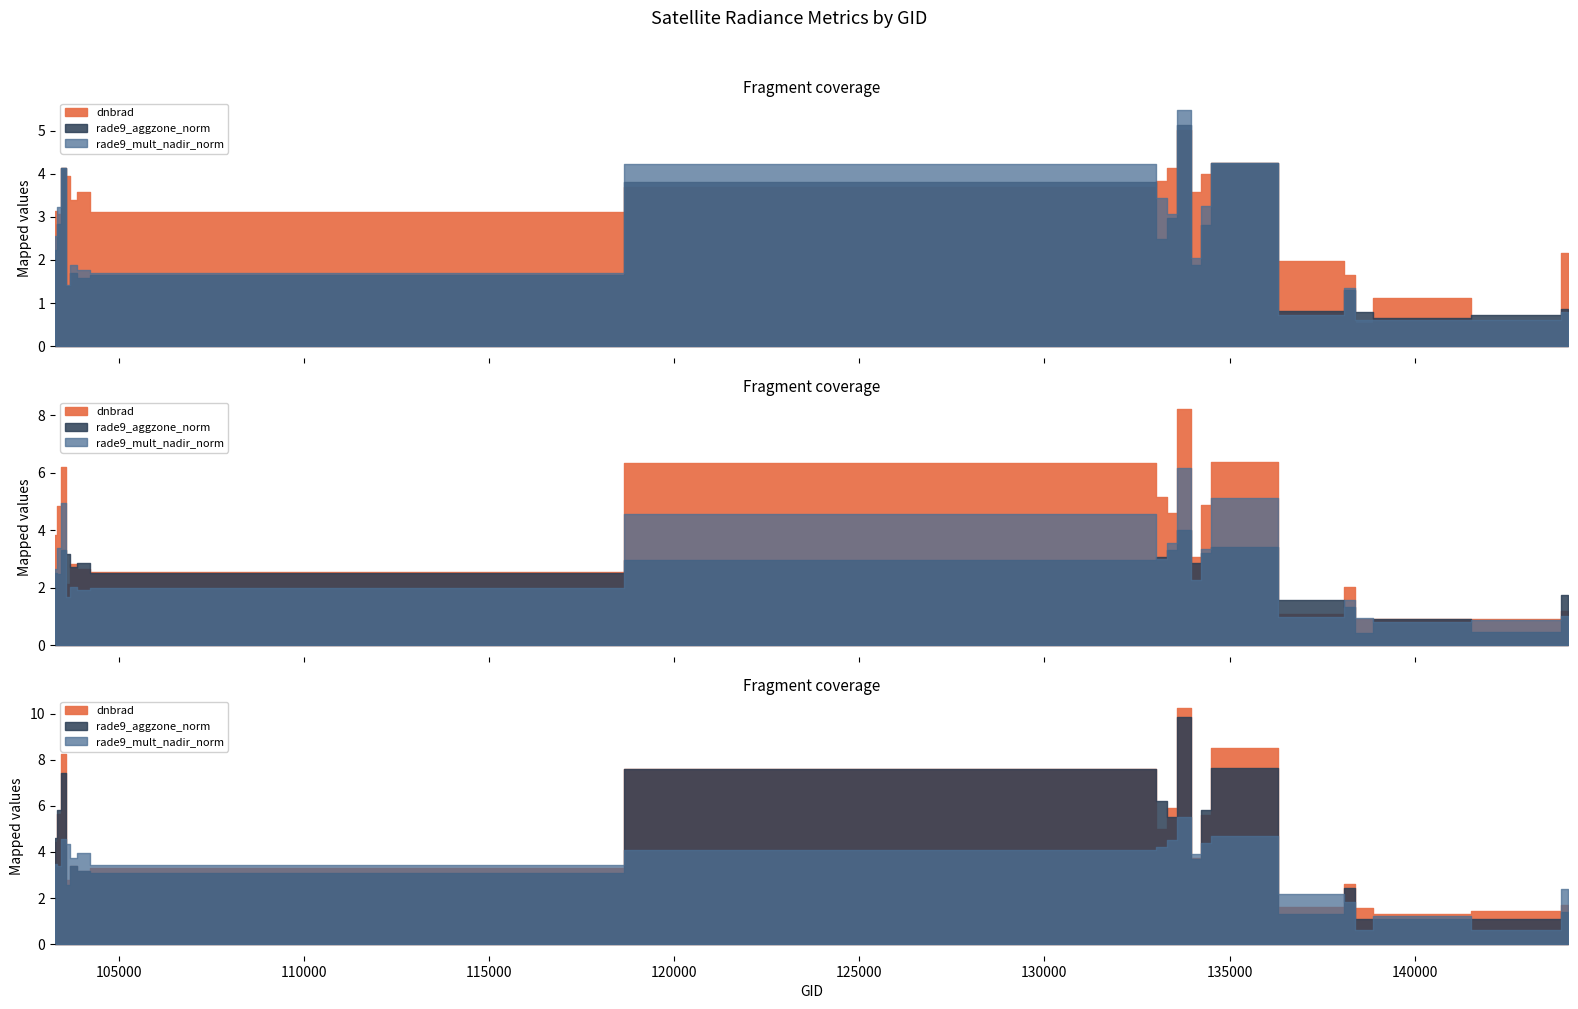

Which series has the widest spread of values?

rade9_mult_nadir_norm